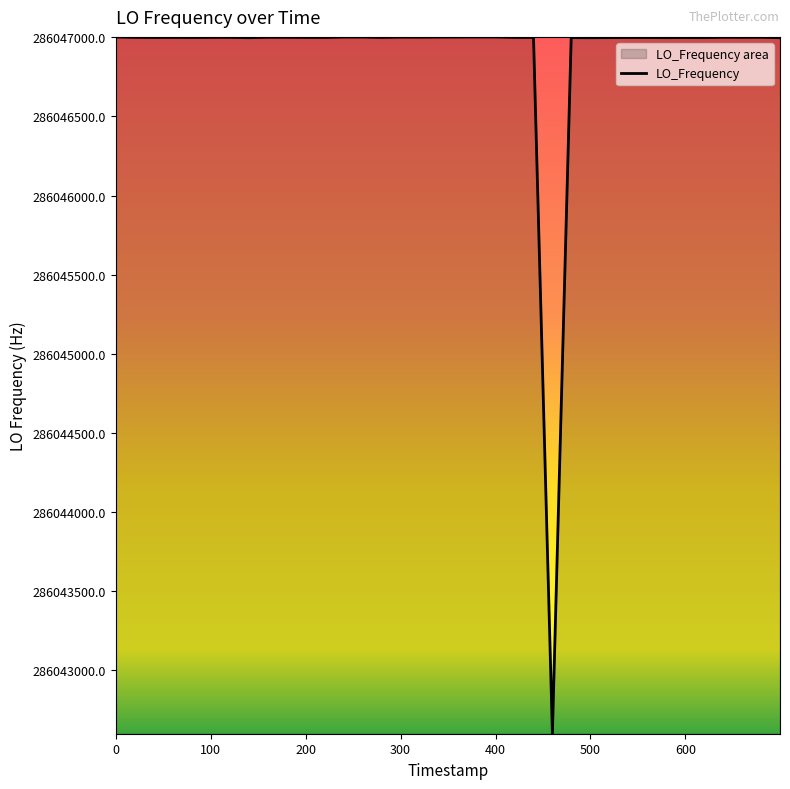

What is the difference between the maximum and minimum values?

4406.1